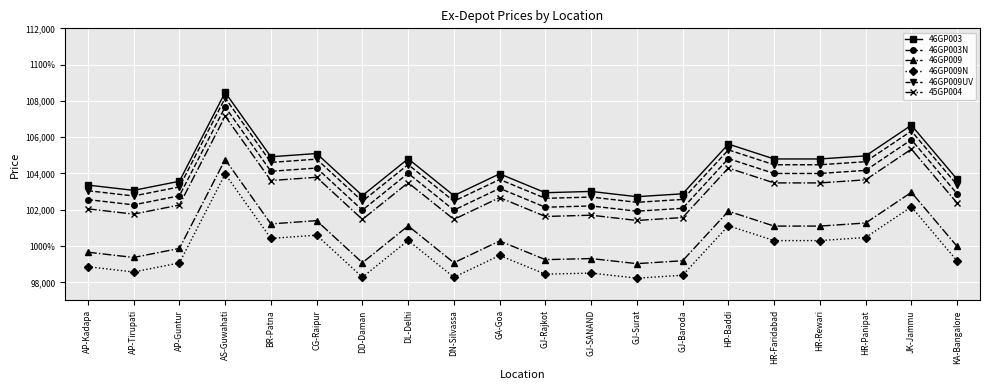

What position from the right is HR-Rewari?

4